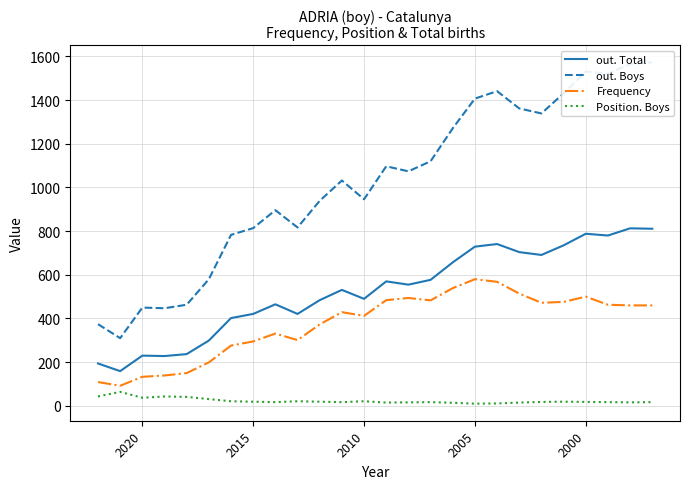

What is the lowest value of the out. Total series?

159